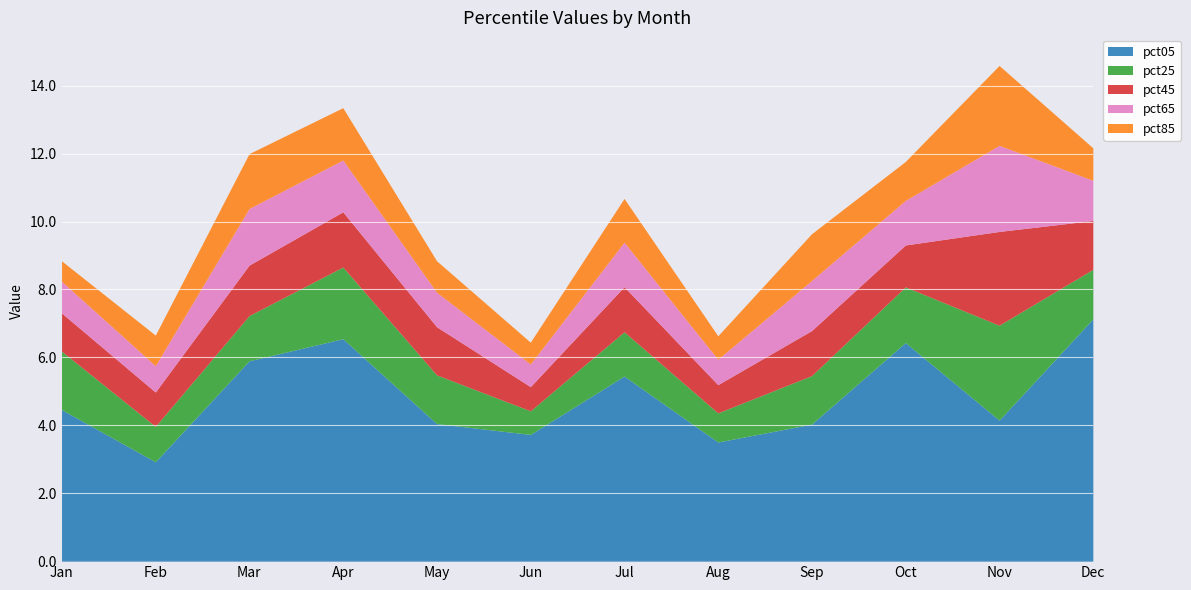

The value of pct65 at May is 1.7. True or false?

False